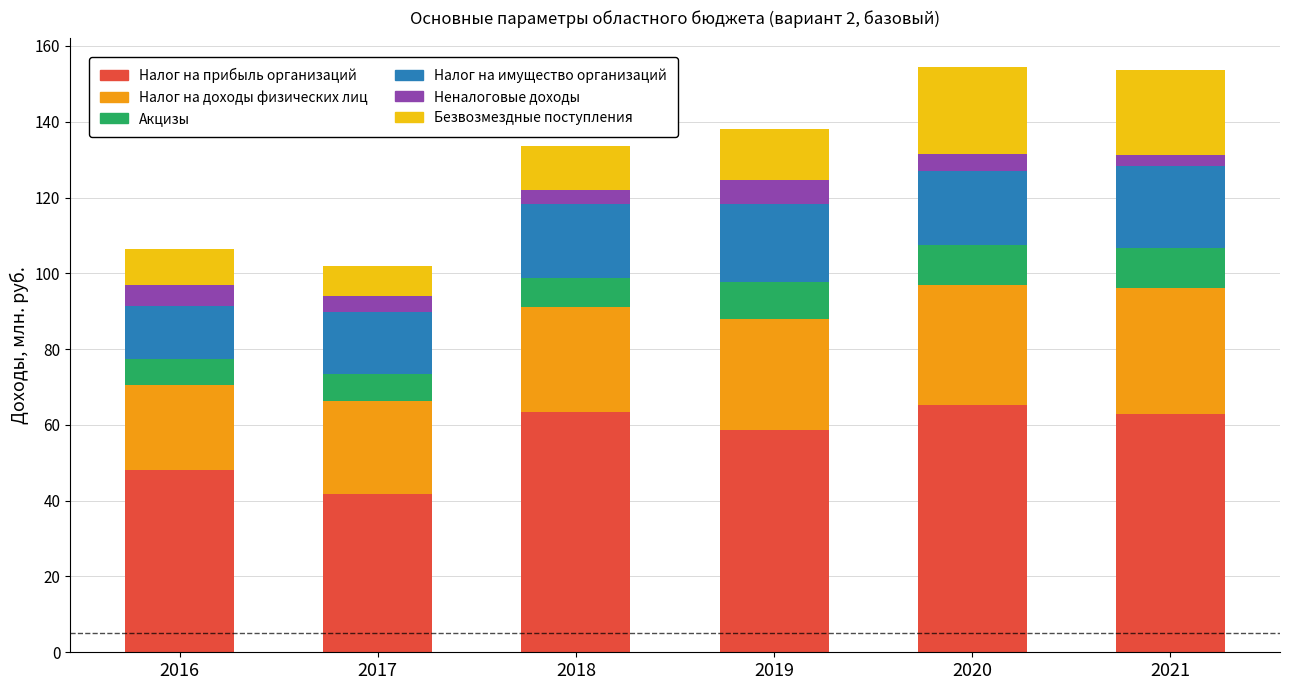

What is the total value across all series at 2018?

133.6